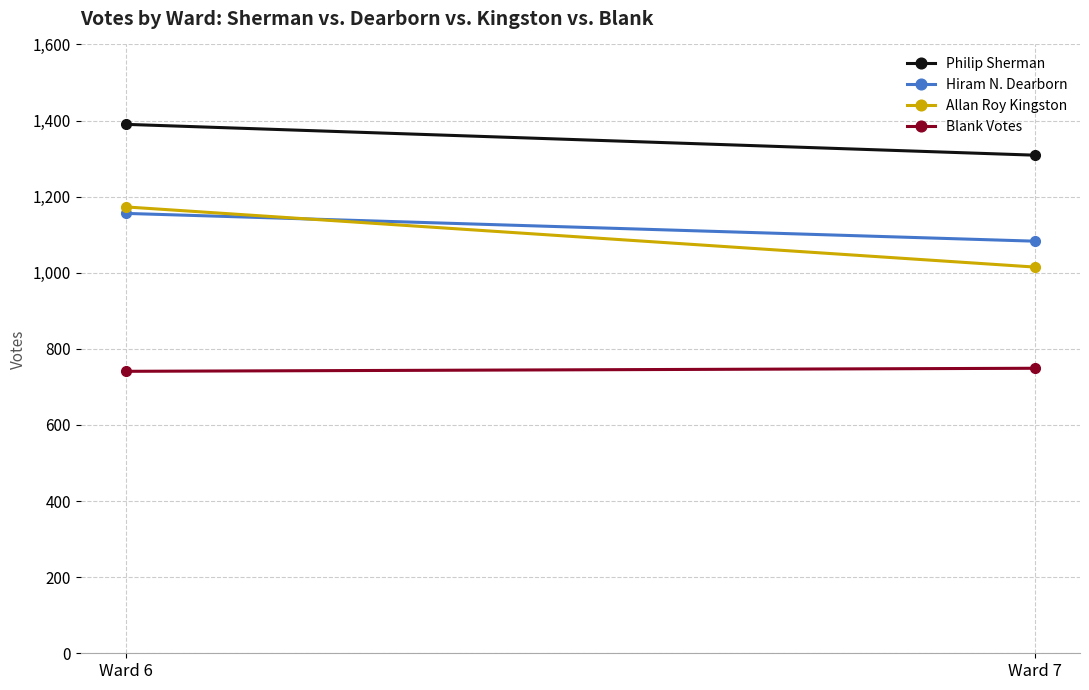

At which category is the sum across all series the highest?

Ward 6